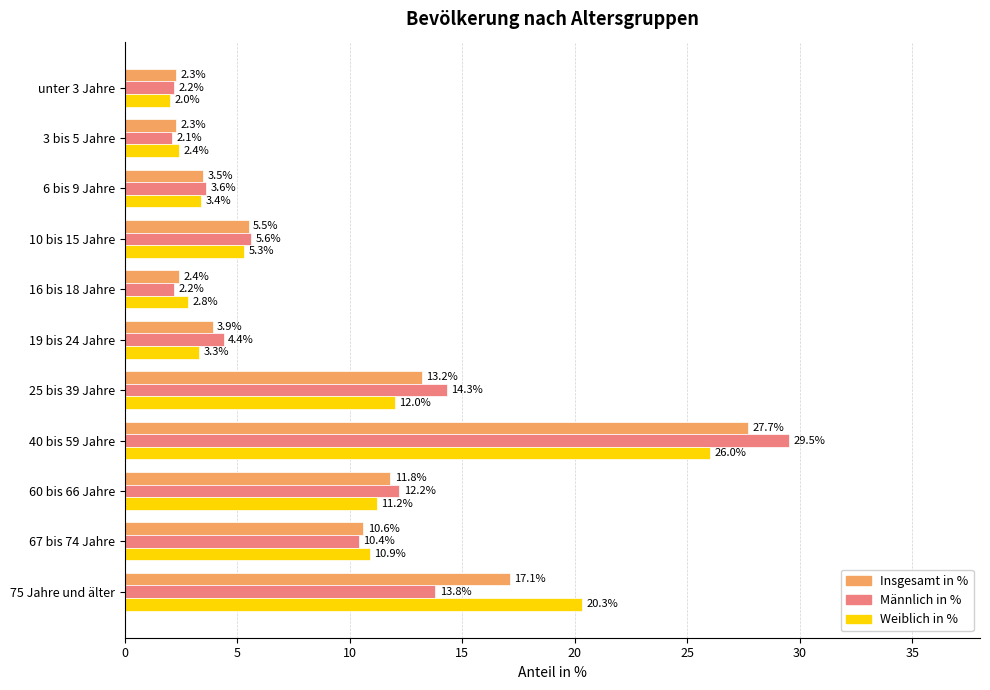

What are all the series names shown in the legend?

Insgesamt in %, Männlich in %, Weiblich in %